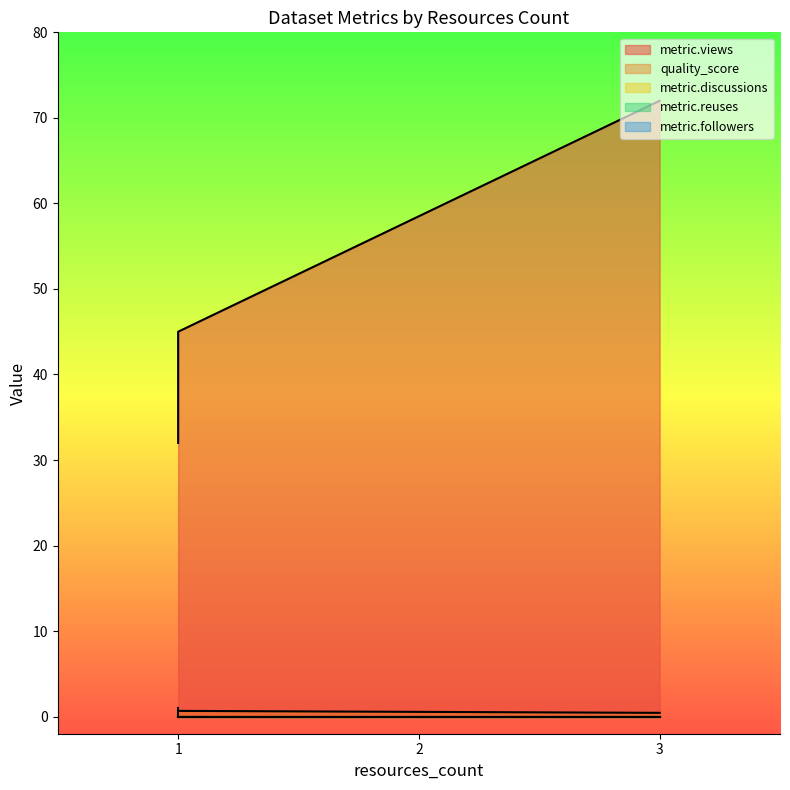

What is the difference between the highest and lowest values at 1?

31.3